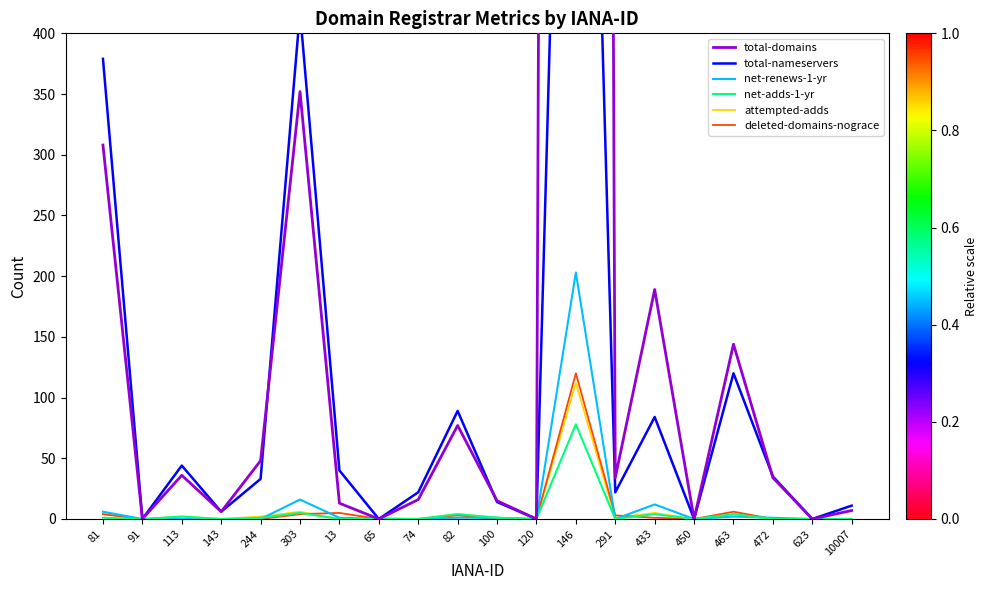

Reading left to right, what are all the values shown in this chart?

total-domains: 308	0	36	6	48	352	13	0	16	77	15	0	7818	34	189	0	144	34	0	7
total-nameservers: 379	0	44	6	33	418	40	0	22	89	14	0	1166	22	84	0	120	35	0	11
net-renews-1-yr: 6	0	0	0	0	16	1	0	0	1	1	0	203	0	12	0	2	1	0	0
net-adds-1-yr: 1	0	2	0	1	5	0	0	0	4	1	0	78	0	4	0	4	0	0	0
attempted-adds: 4	0	2	0	2	6	0	1	0	4	1	0	112	1	5	0	4	0	0	0
deleted-domains-nograce: 4	0	0	0	0	4	5	0	0	3	0	0	120	3	1	0	6	0	0	0